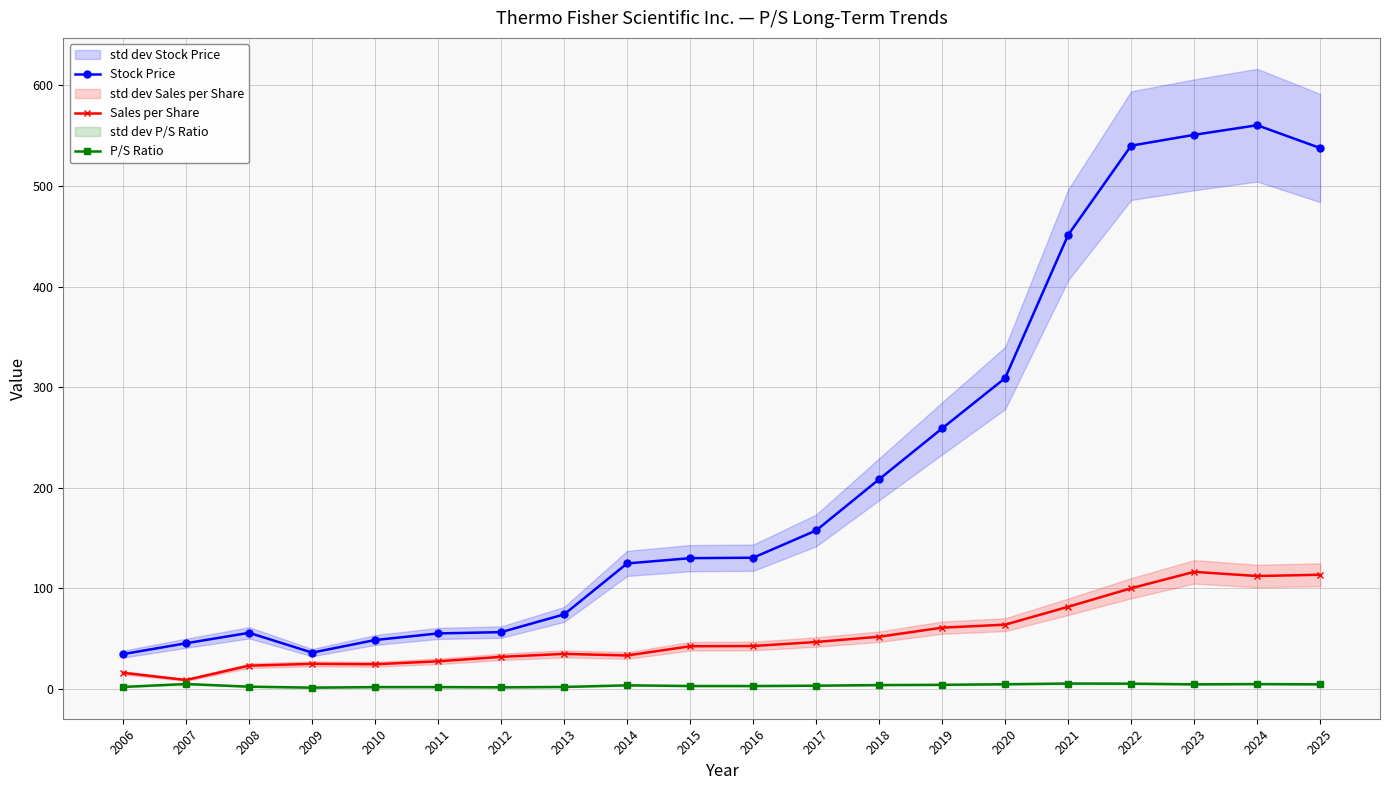

Where is the first local minimum for Sales per Share?

2007